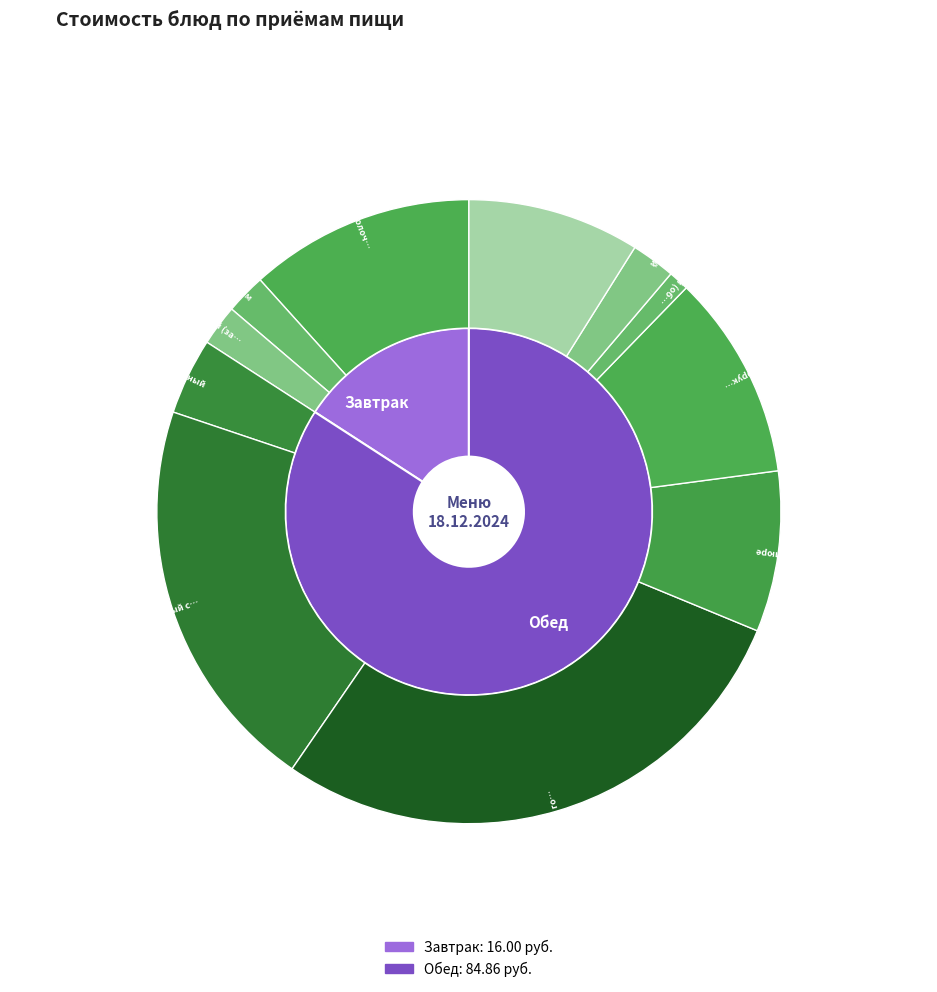

What percentage do Салат витаминный and хлеб пшеничный (обед) together represent?

5.0%